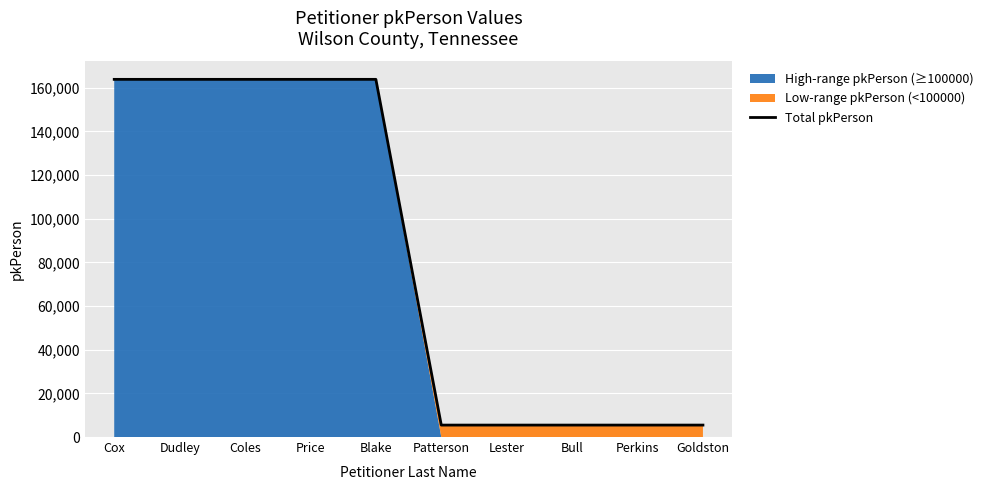

Is it true that the value at Cox is 262250?

False